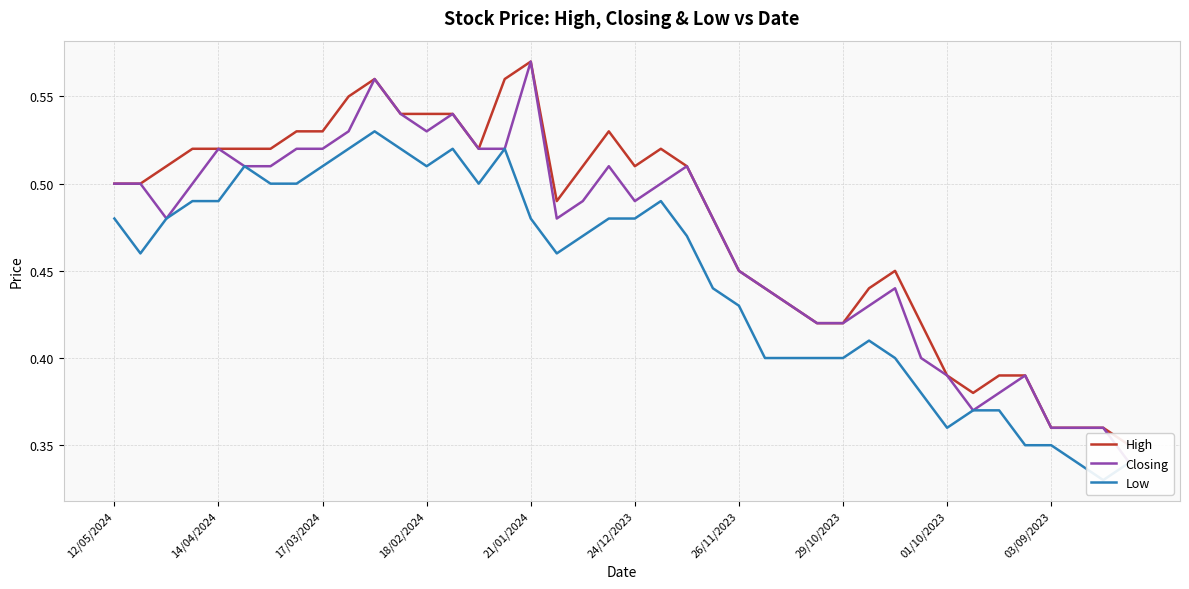

What is the lowest value of the High series?

0.3